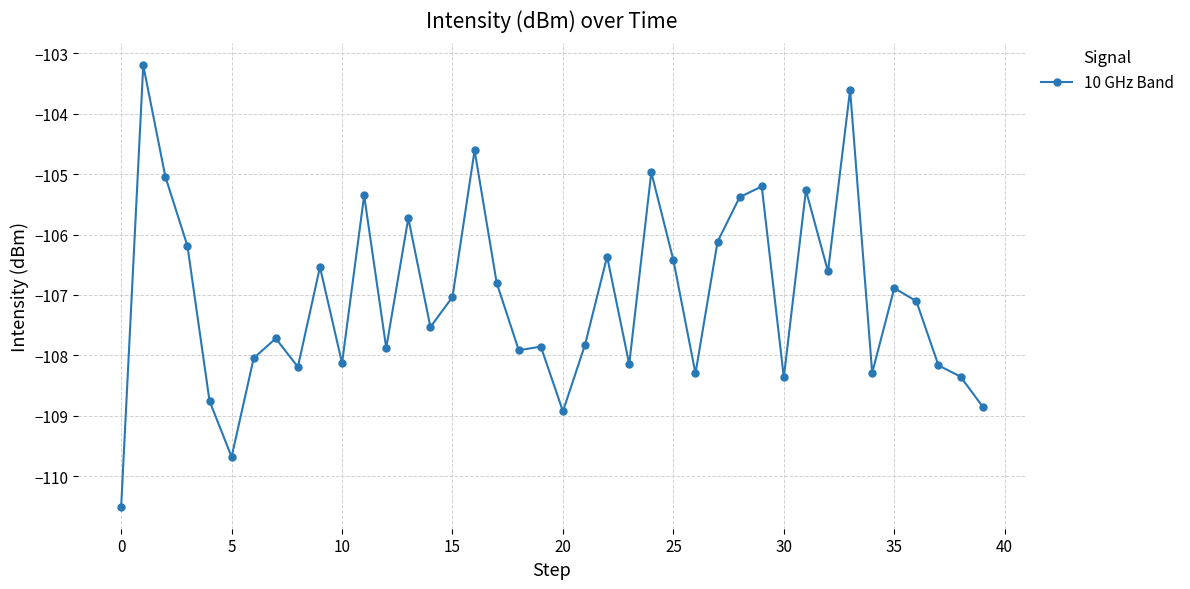

How many data points are above -107?

18